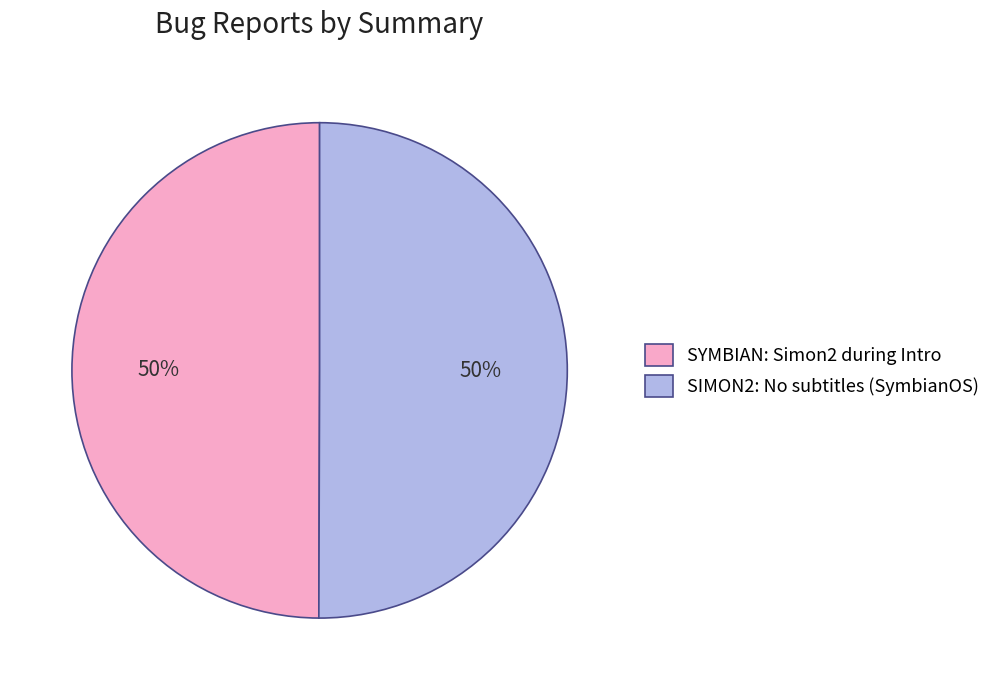

Count the number of slices in the pie.

2